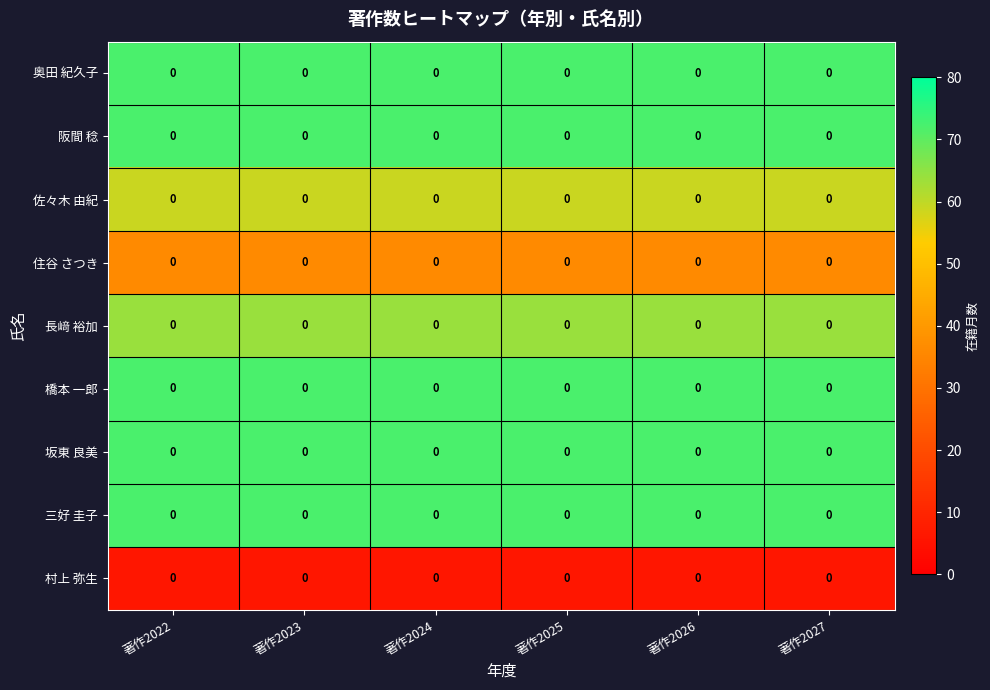

What is the maximum value shown in the chart?

72